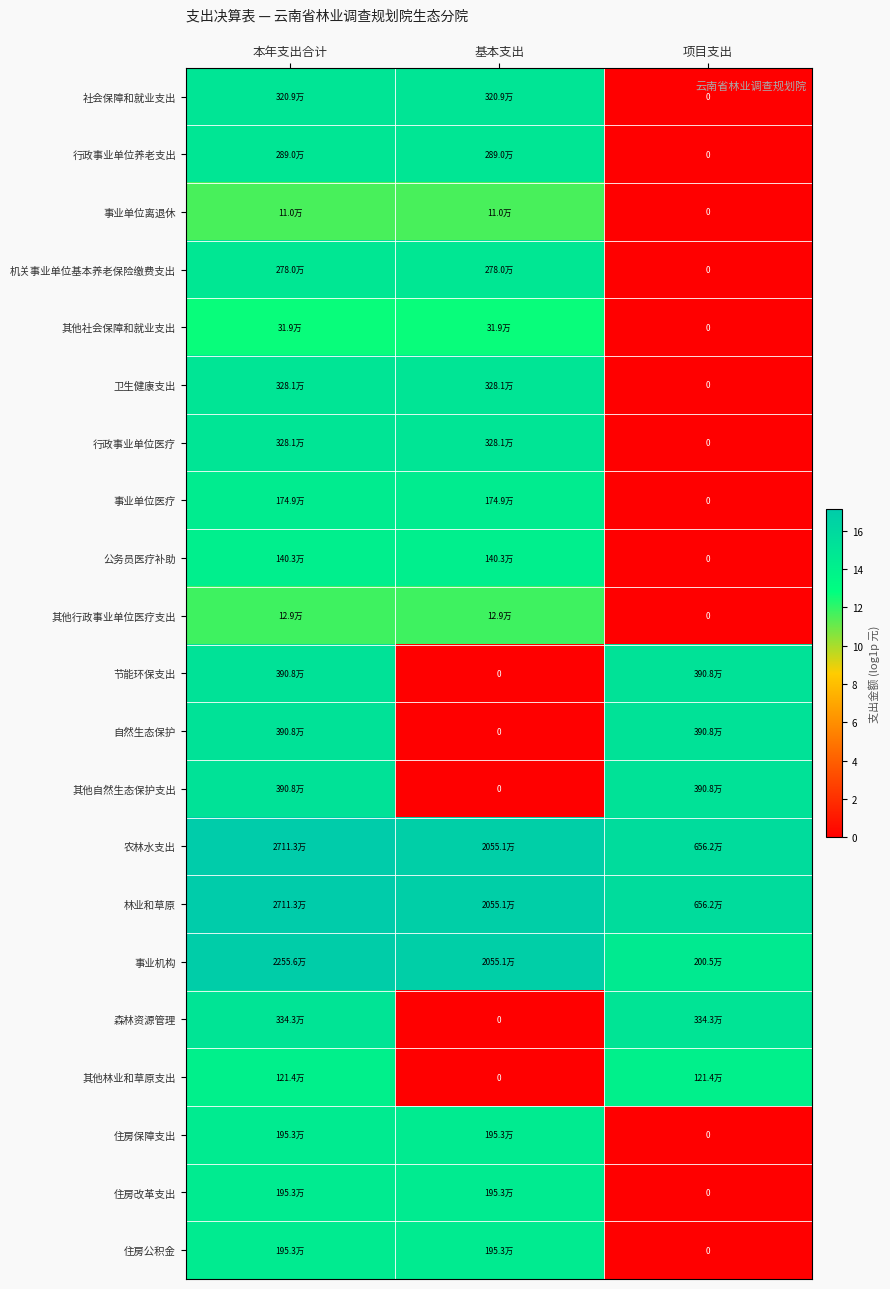

Is it true that 其他林业和草原支出 equals 21.8 at 本年支出合计?

False